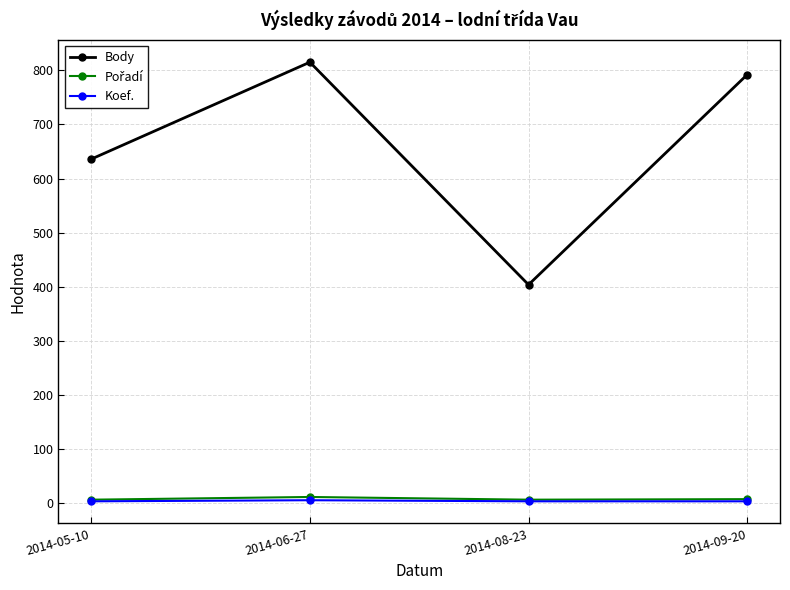

In Body, how many points are higher than both neighbors (excluding endpoints)?

1